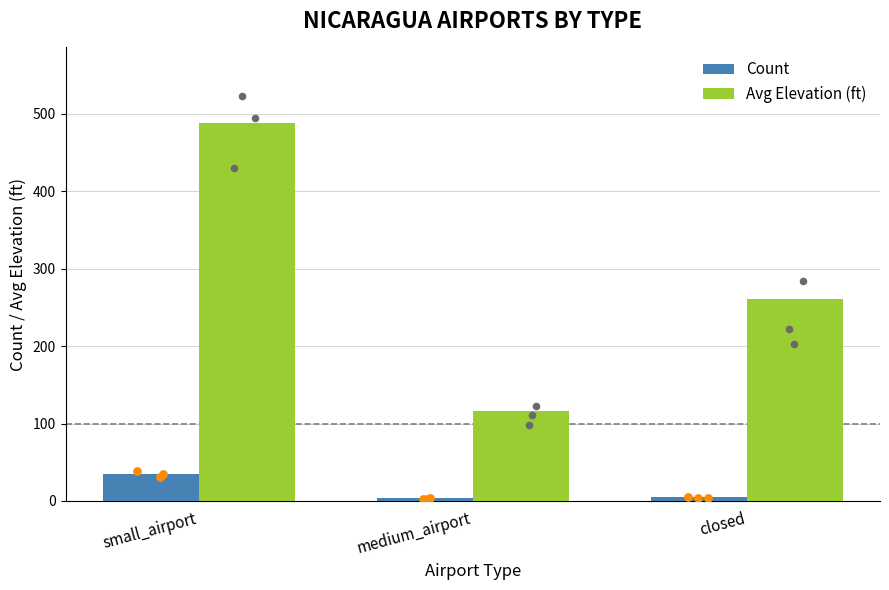

Which series has the largest Y range (max minus min)?

Avg Elevation (ft)